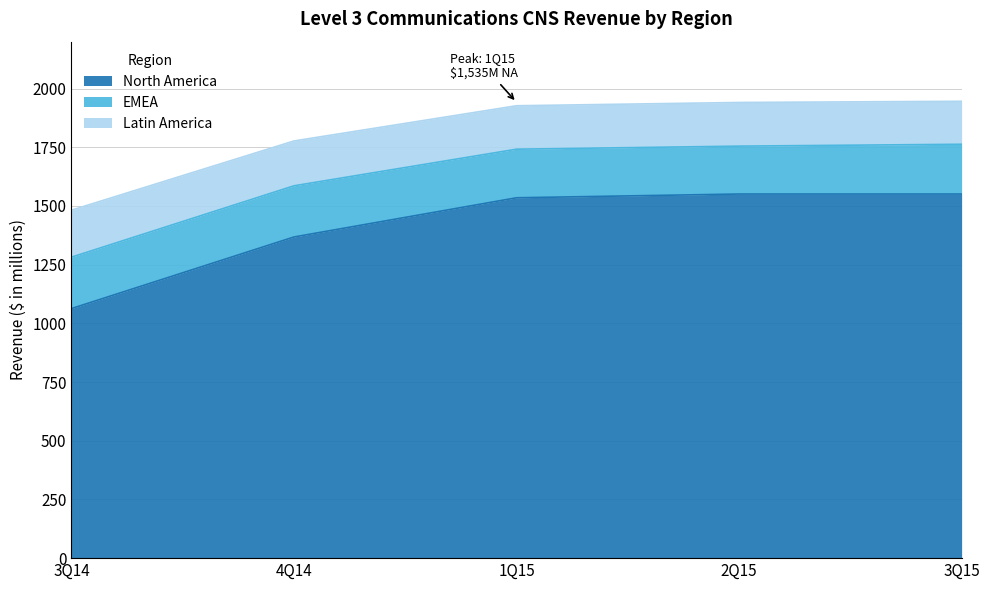

At which label is North America closest to 1307?

4Q14